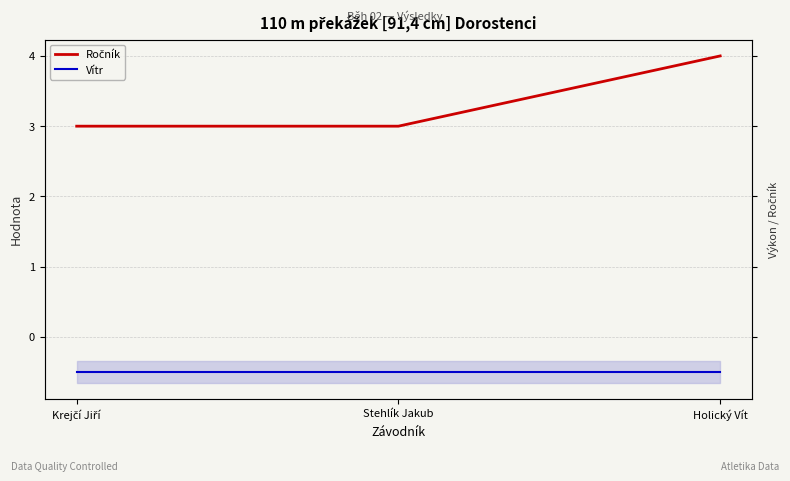

At how many categories does at least one series exceed 2?

3